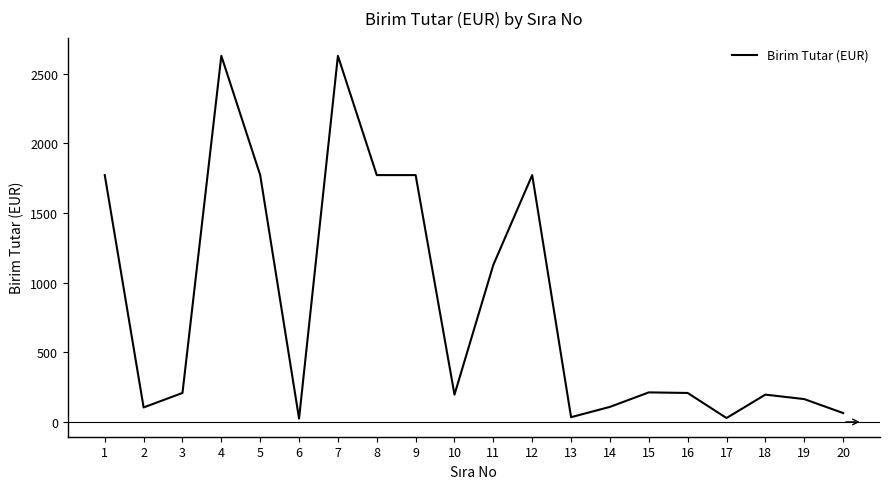

Count the number of data series in this chart.

1